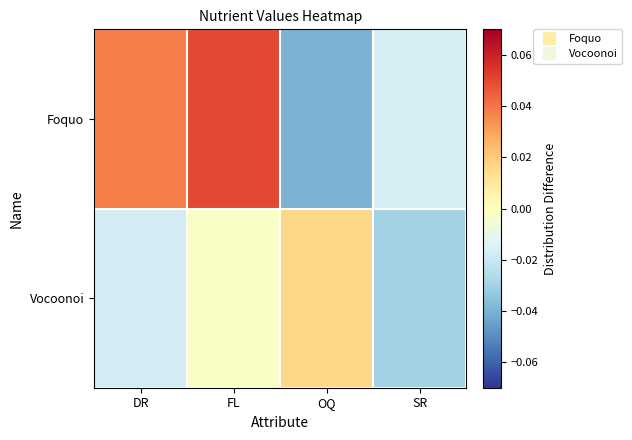

Rank the series by their maximum value, from lowest to highest.

Vocoonoi, Foquo